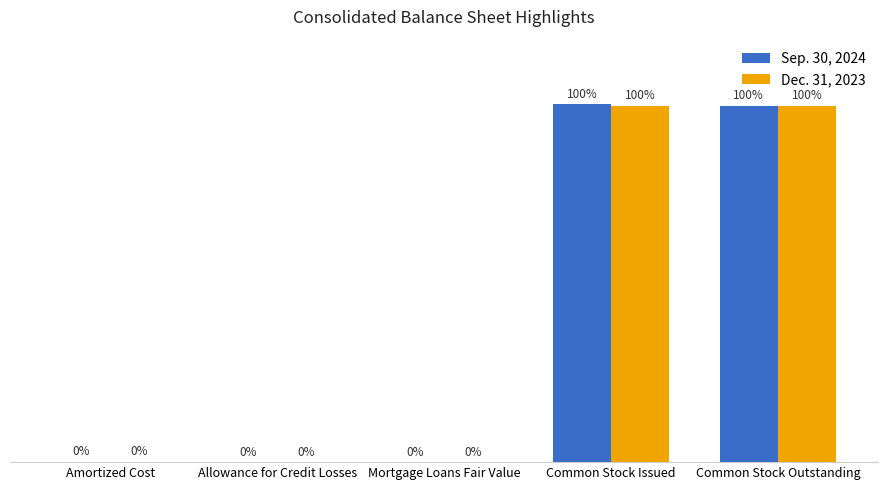

Does the chart contain stacked bars?

No